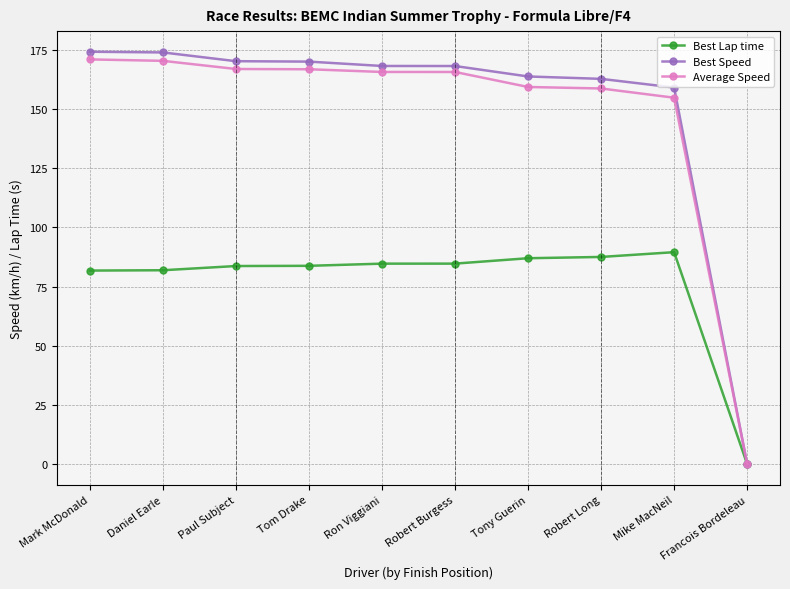

Is the value of Average Speed at Mark McDonald greater than the value of Best Lap time at Robert Long?

Yes